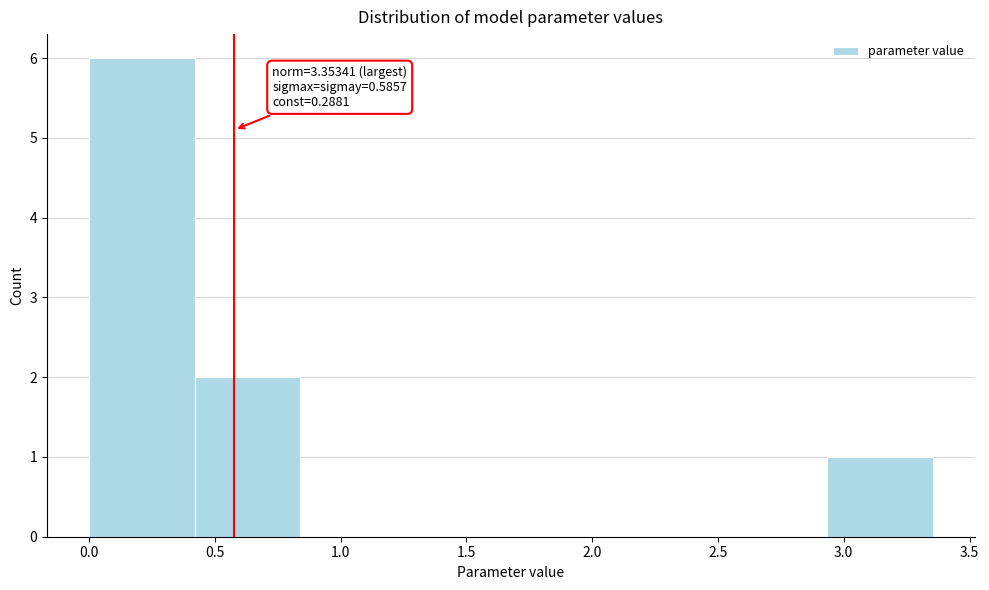

Over which range of the x-axis is the bar tallest?

0.00 to 0.40